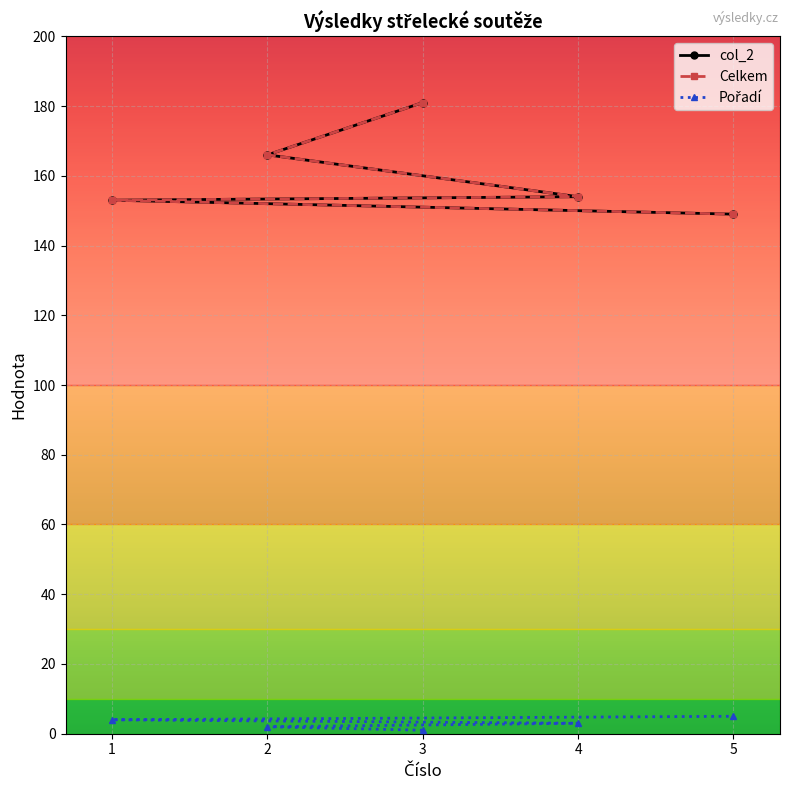

Which category has the lowest value in the Celkem series?

5